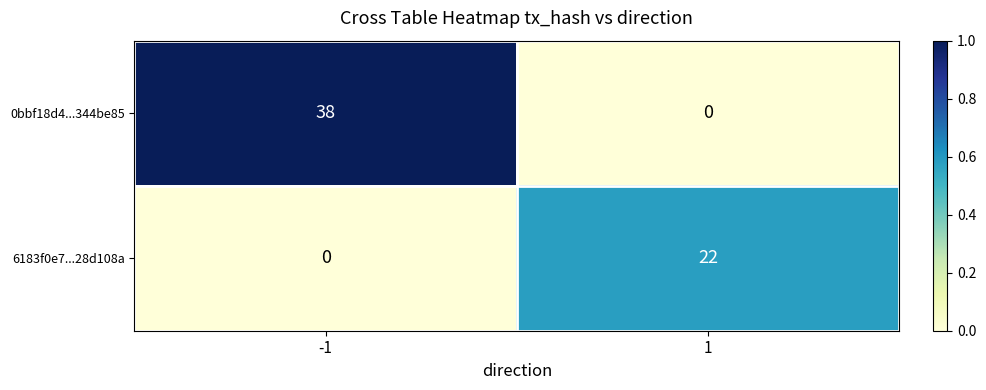

How many values in the 0bbf18d4...344be85 series are below 38?

1